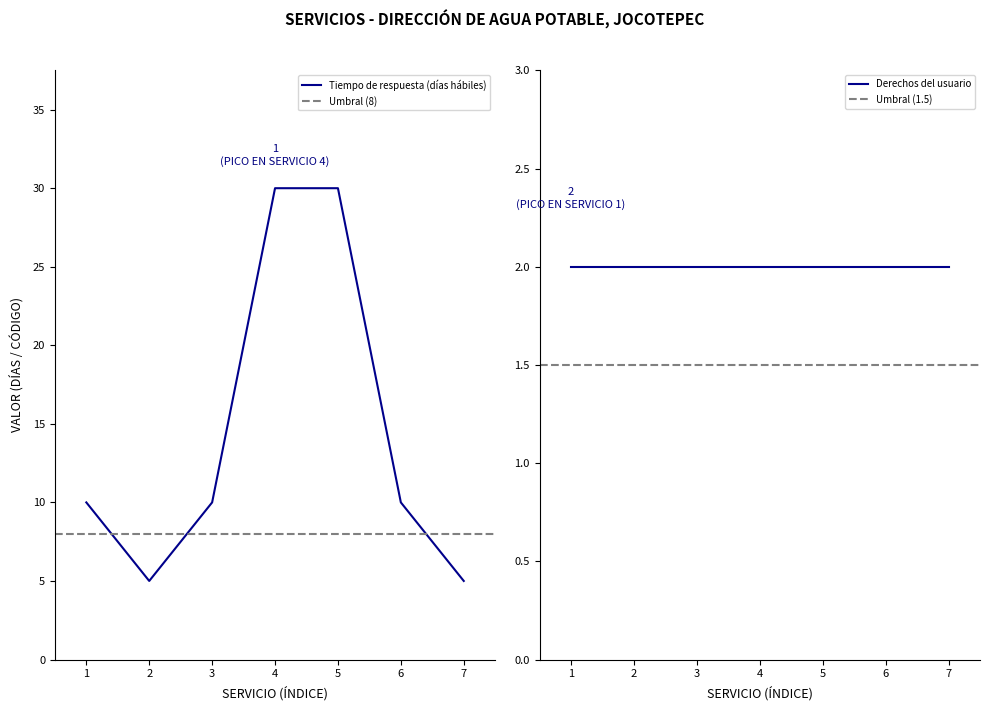

Is it true that Tiempo de respuesta (días hábiles) equals 5 at 7?

True